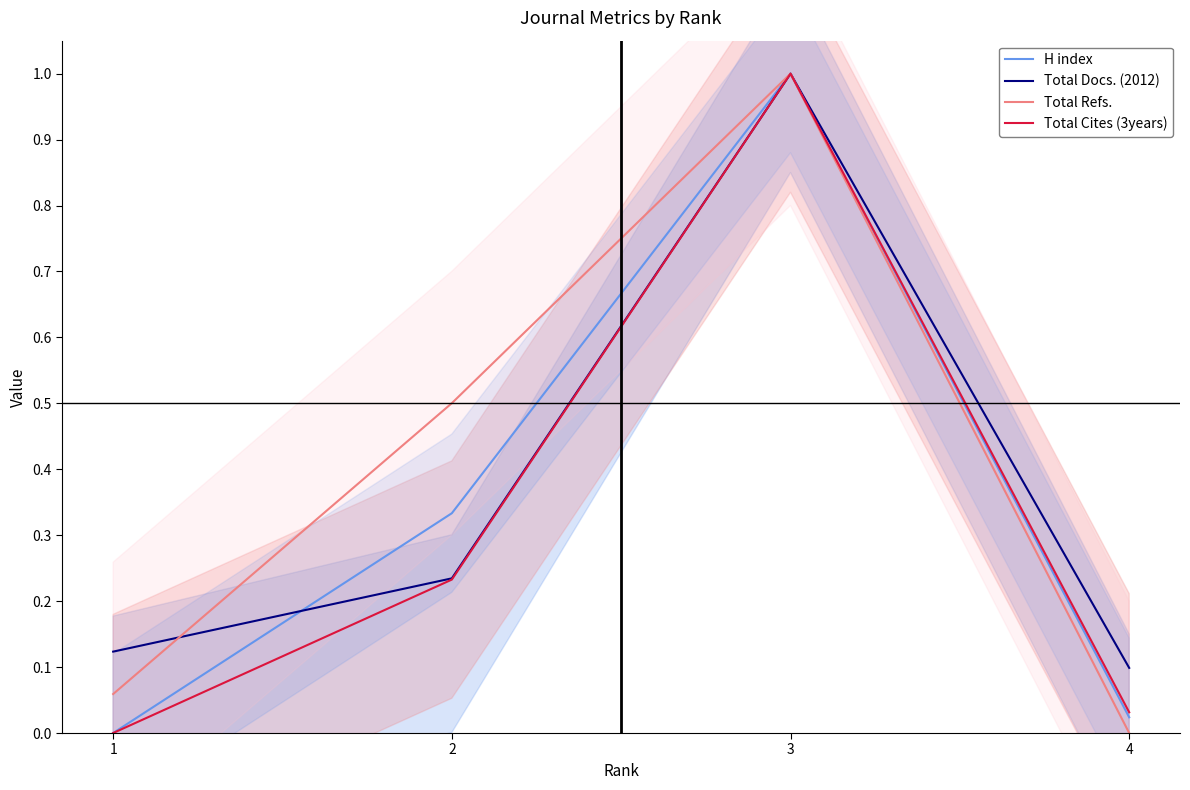

What is the difference between the highest and lowest values at 2?

0.3